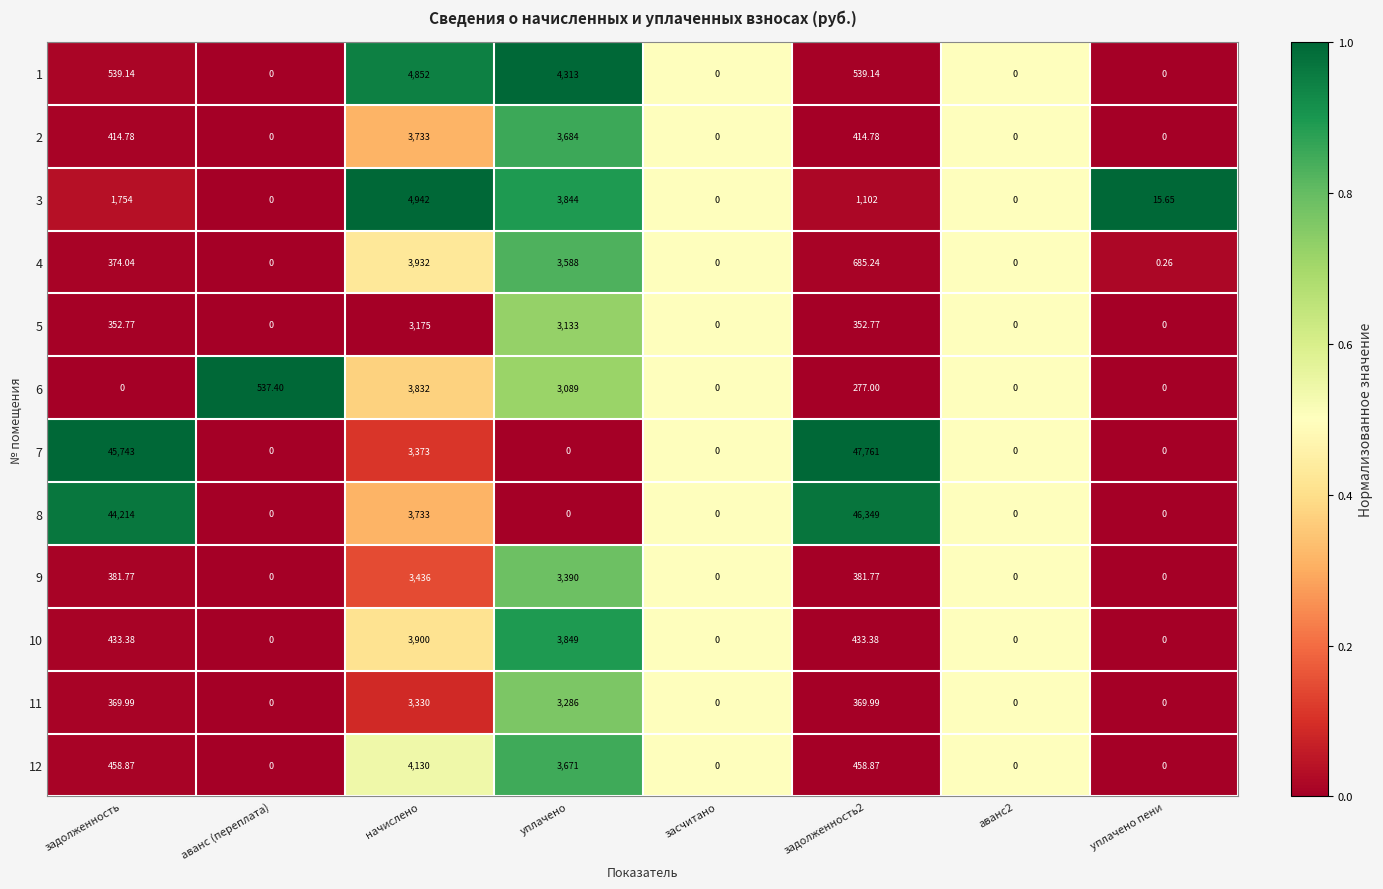

Rank the series by their maximum value, from lowest to highest.

5, 11, 9, 2, 6, 10, 4, 12, 1, 3, 8, 7